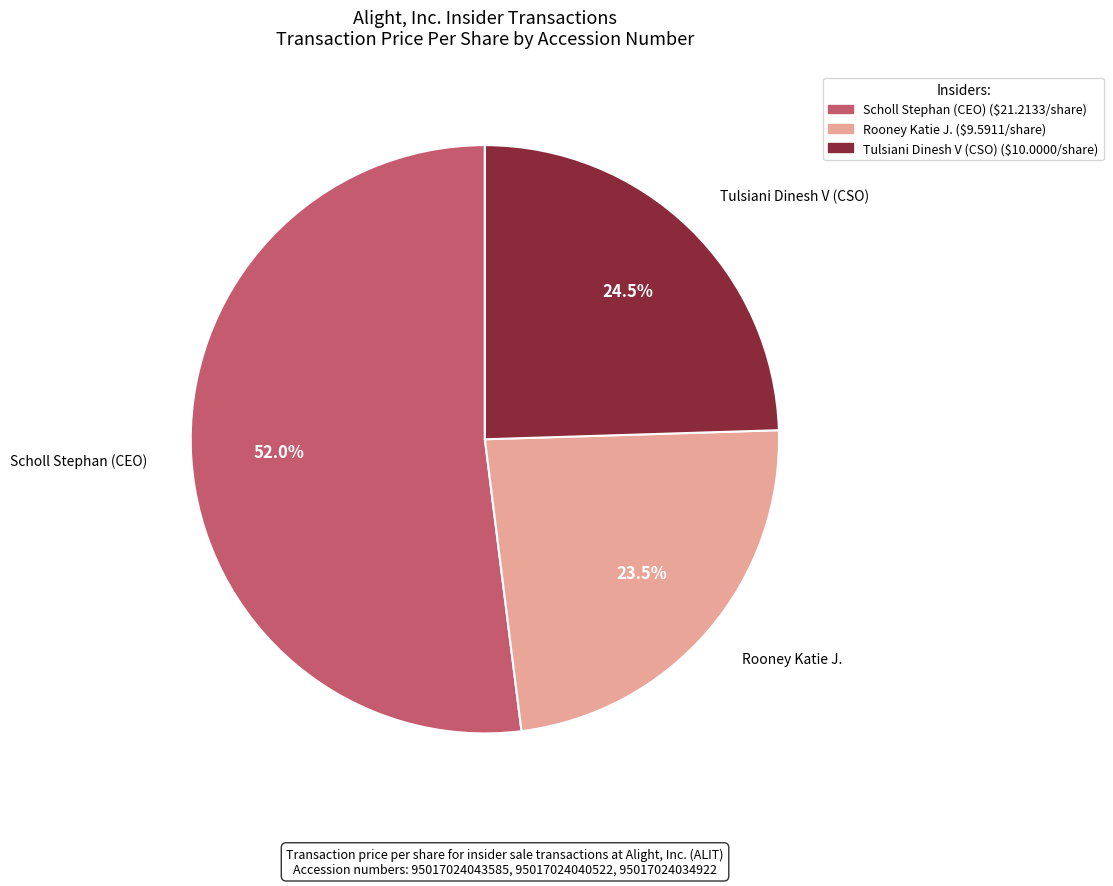

How many segments does this pie chart have?

3